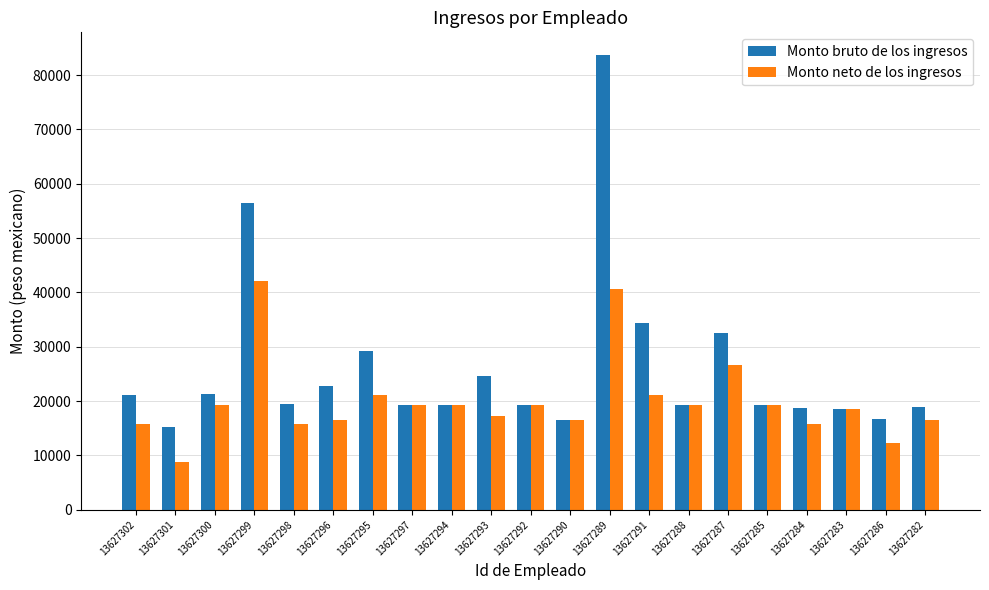

Which series has the largest range (max minus min)?

Monto bruto de los ingresos